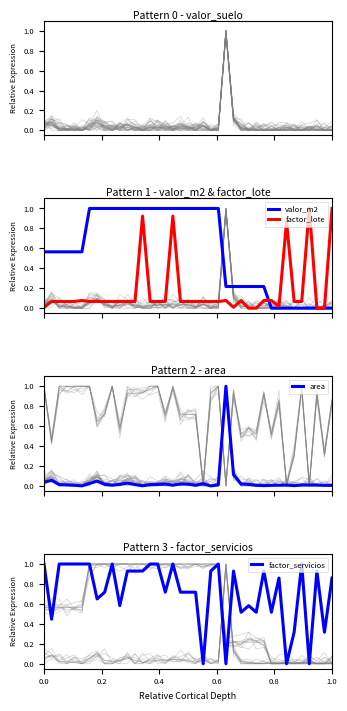

Reading right to left, extract all data points from this chart.

valor_m2: 0.0	0.0	0.0	0.0	0.0	0.0	0.0	0.0	0.0	0.2	0.2	0.2	0.2	0.2	0.2	1.0	1.0	1.0	1.0	1.0	1.0	1.0	1.0	1.0	1.0	1.0	1.0	1.0	1.0	1.0	1.0	1.0	1.0	0.6	0.6	0.6	0.6	0.6	0.6
factor_lote: 1.0	0.0	0.0	1.0	0.1	0.1	0.9	0.0	0.1	0.1	0.0	0.0	0.1	0.0	0.1	0.1	0.1	0.1	0.1	0.1	0.1	0.9	0.1	0.1	0.1	0.9	0.1	0.1	0.1	0.1	0.1	0.1	0.1	0.1	0.1	0.1	0.1	0.1	0.0
area: 0.0	0.0	0.0	0.0	0.0	0.0	0.0	0.0	0.0	0.0	0.0	0.0	0.0	0.1	1.0	0.0	0.0	0.0	0.0	0.0	0.0	0.0	0.0	0.0	0.0	0.0	0.0	0.0	0.0	0.0	0.0	0.0	0.0	0.0	0.0	0.0	0.0	0.1	0.0
factor_servicios: 0.9	0.3	0.9	0.0	1.0	0.3	0.0	0.9	0.5	0.9	0.5	0.6	0.5	0.9	0.0	1.0	0.9	0.0	0.7	0.7	0.7	1.0	0.7	1.0	1.0	0.9	0.9	0.9	0.6	1.0	0.7	0.6	1.0	1.0	1.0	1.0	1.0	0.4	1.0